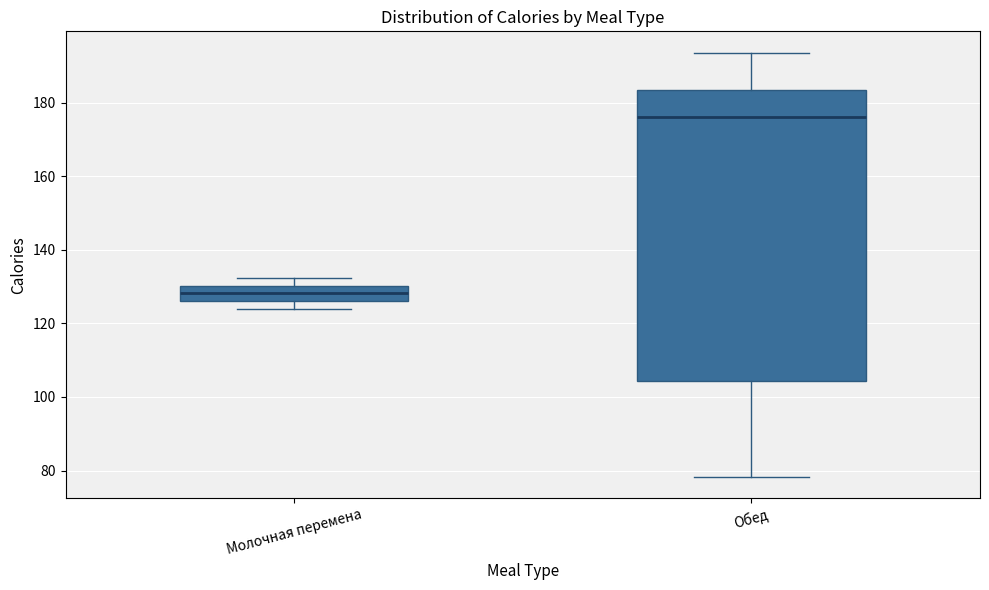

Where does the median line of the box for Обед sit on the y-axis? The values are not printed on the chart, so give them approximately, as read against the axis.

176